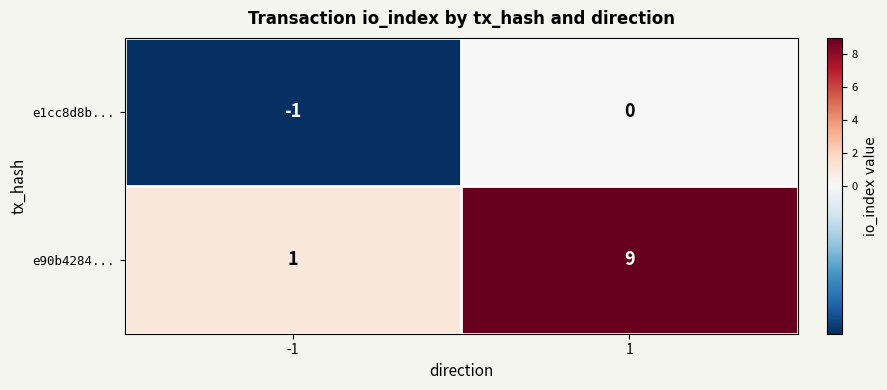

Read the e90b4284... value at 1.

9